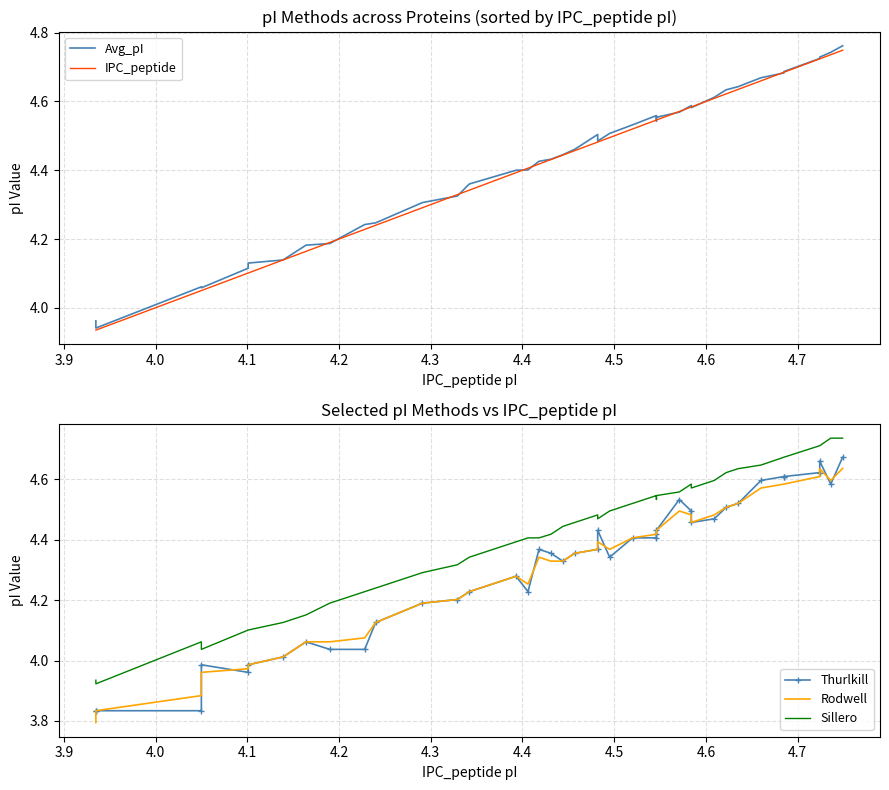

At which category does Thurlkill reach its first local peak?

4.1